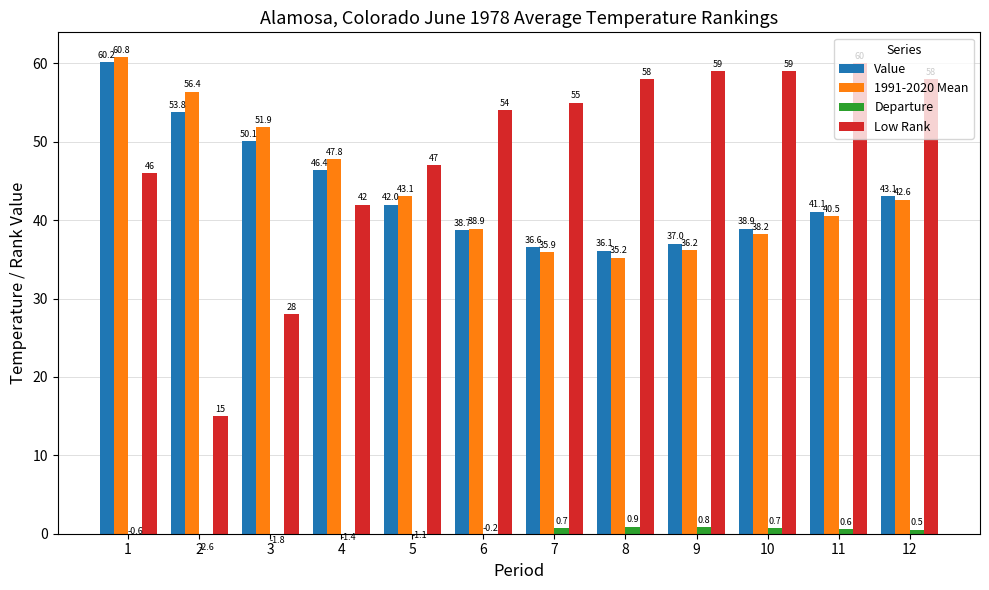

What is the maximum value shown in the chart?

60.8